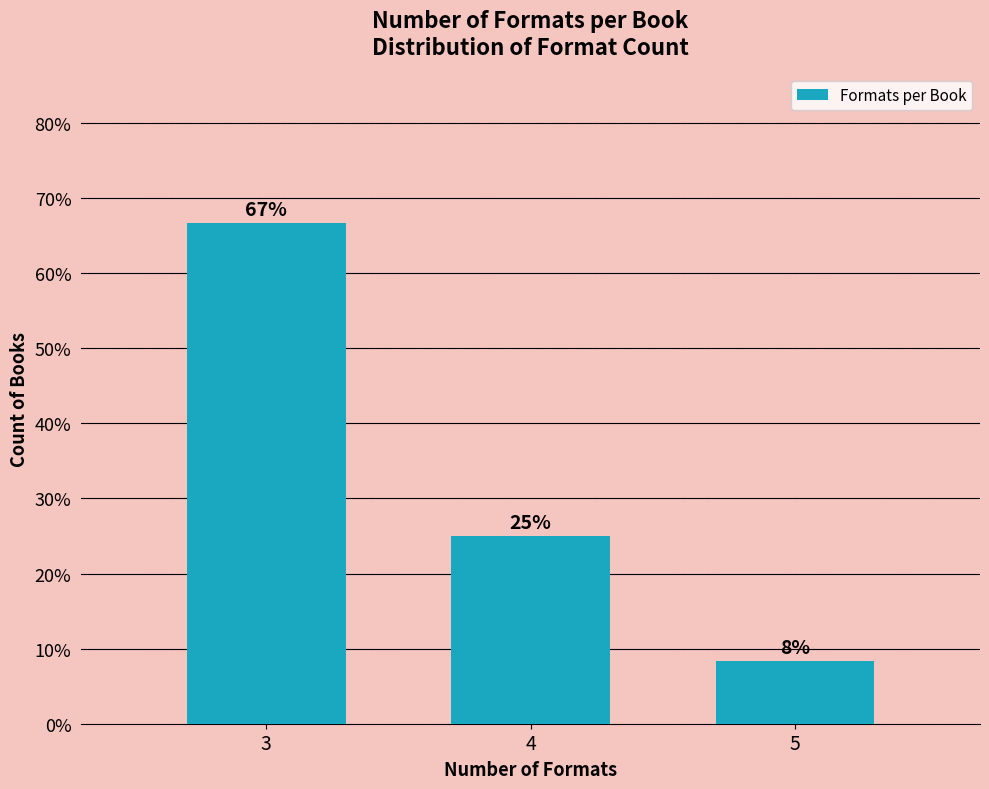

What is the sum of all values?

100.0